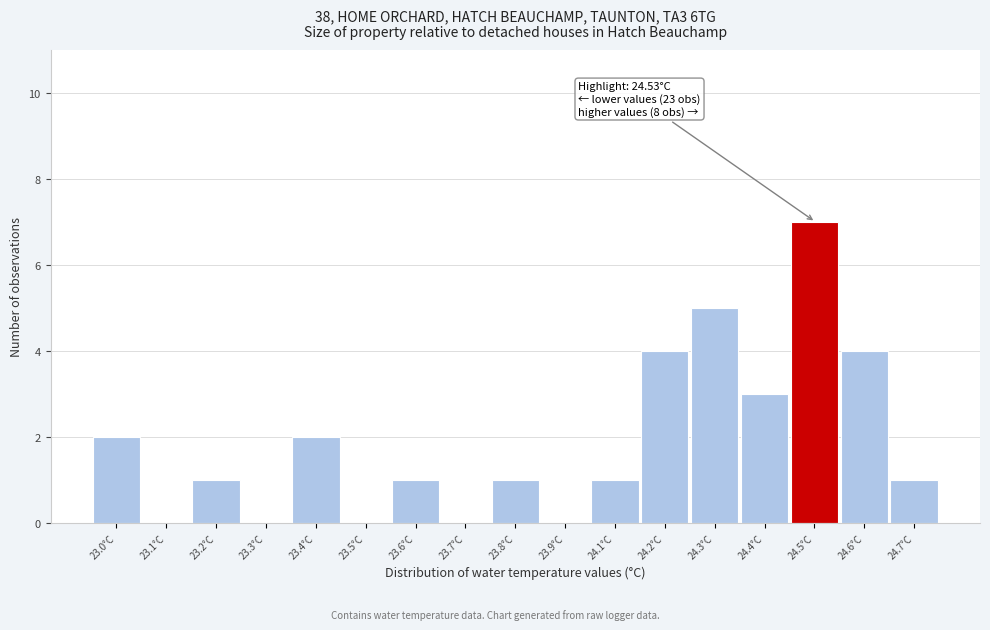

Reading left to right, extract all data points from this chart.

23.0°C=2	23.1°C=0	23.2°C=1	23.3°C=0	23.4°C=2	23.5°C=0	23.6°C=1	23.7°C=0	23.8°C=1	23.9°C=0	24.1°C=1	24.2°C=4	24.3°C=5	24.4°C=3	24.5°C=7	24.6°C=4	24.7°C=1